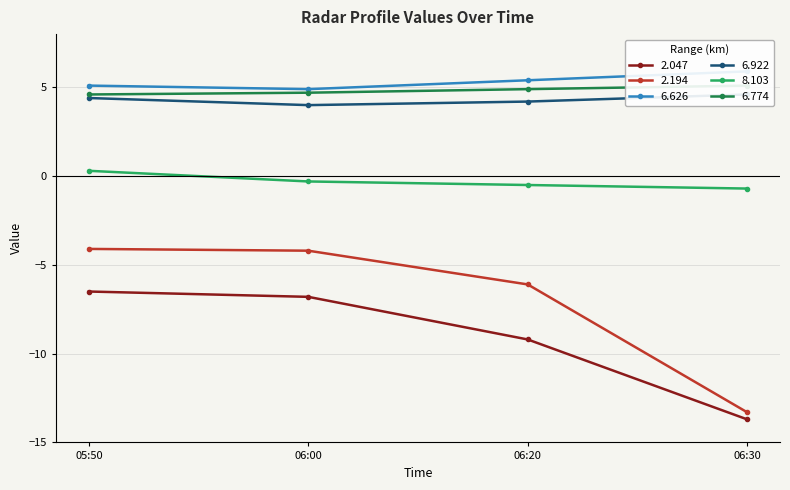

True or false: 2.047 has a value of -13.7 at 06:30.

True